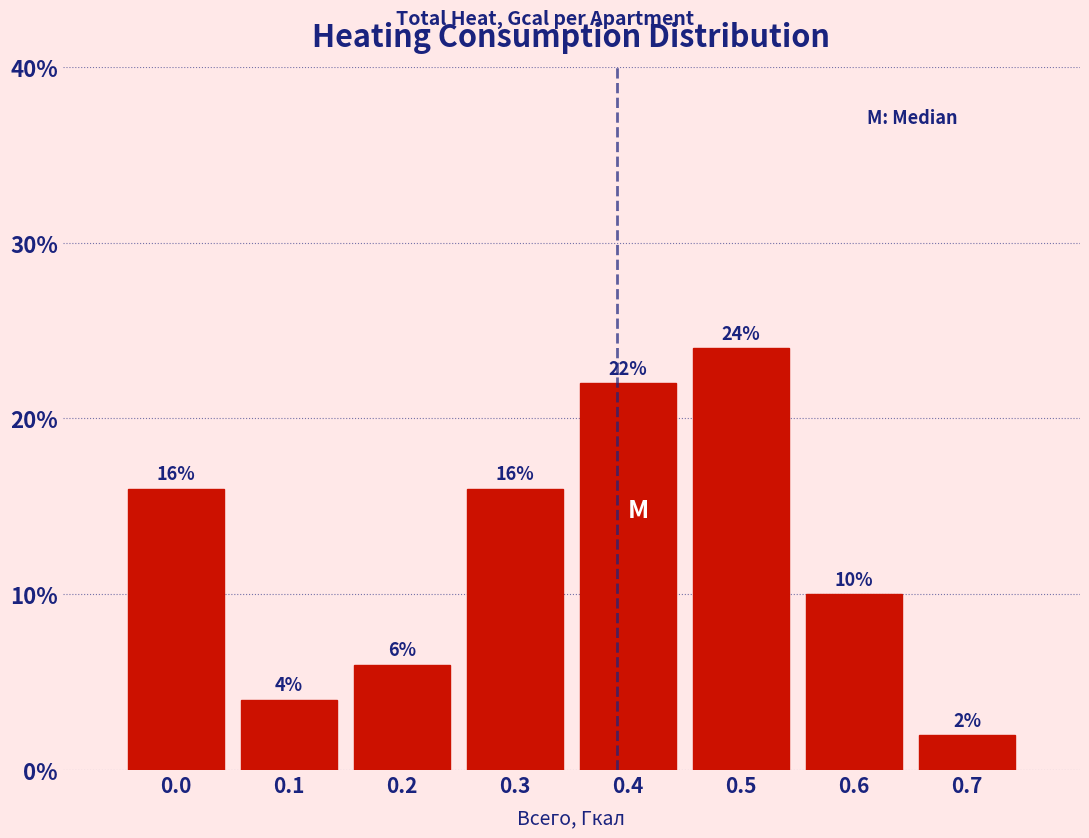

Reading left to right, what are all the values shown in this chart?

0.0=16	0.1=4	0.2=6	0.3=16	0.4=22	0.5=24	0.6=10	0.7=2